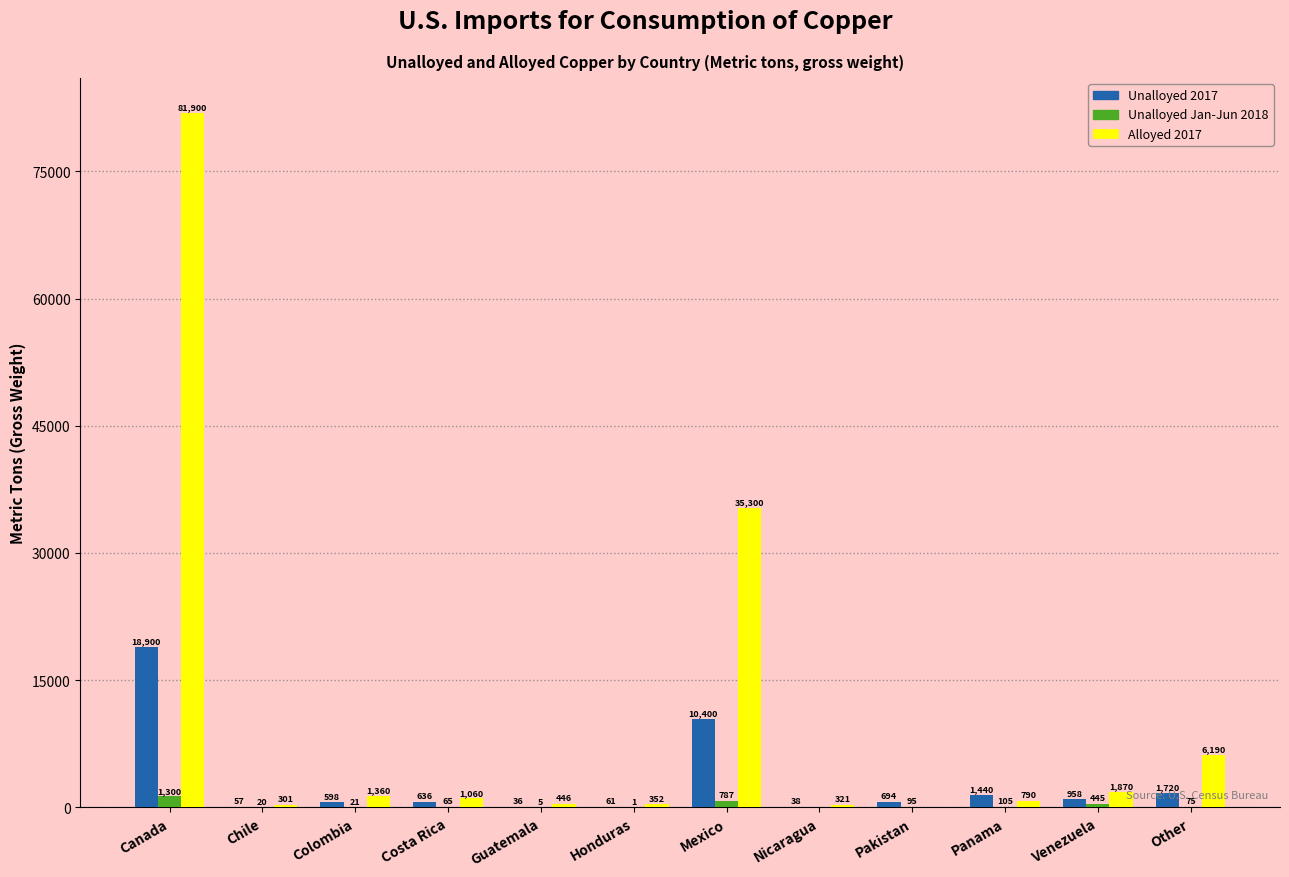

The Alloyed 2017 series shows 446 at Guatemala. True or false?

True